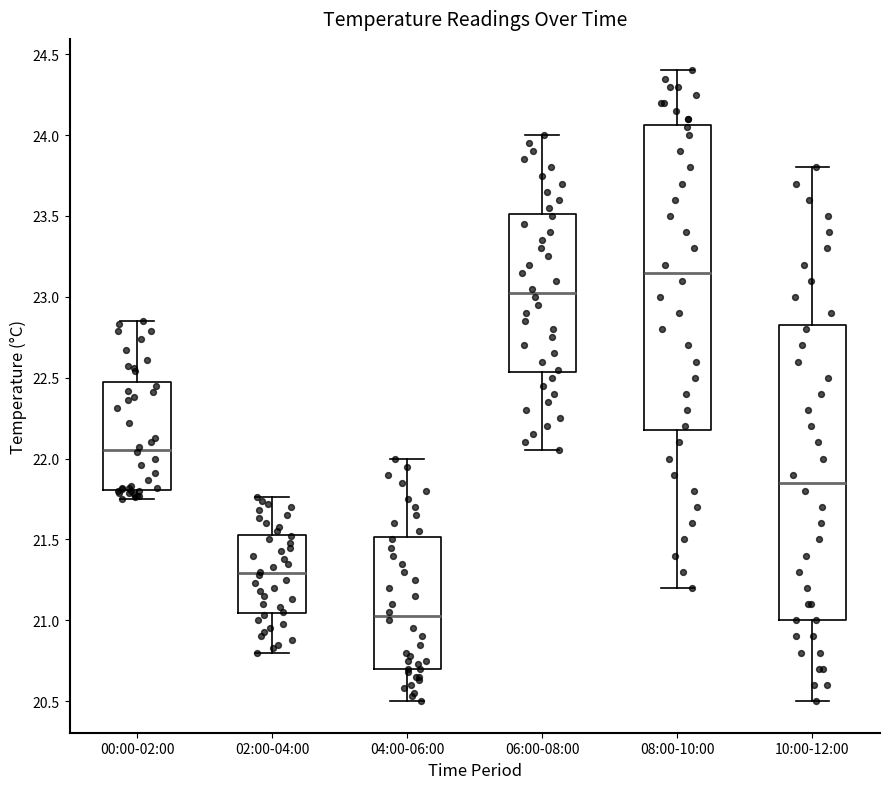

Reading left to right, transcribe this box plot: for each box, give where its median line is, the range the box spans, and where its two whiskers end, as read against the y-axis. The values are not printed on the chart, so give them approximately, as read against the axis.

00:00-02:00: median 22.05, box 21.80 to 22.45, whiskers 21.75 to 22.85
02:00-04:00: median 21.30, box 21.05 to 21.55, whiskers 20.80 to 21.75
04:00-06:00: median 21.05, box 20.70 to 21.50, whiskers 20.50 to 22.00
06:00-08:00: median 23.05, box 22.55 to 23.50, whiskers 22.05 to 24.00
08:00-10:00: median 23.15, box 22.20 to 24.05, whiskers 21.20 to 24.40
10:00-12:00: median 21.85, box 21.00 to 22.85, whiskers 20.50 to 23.80